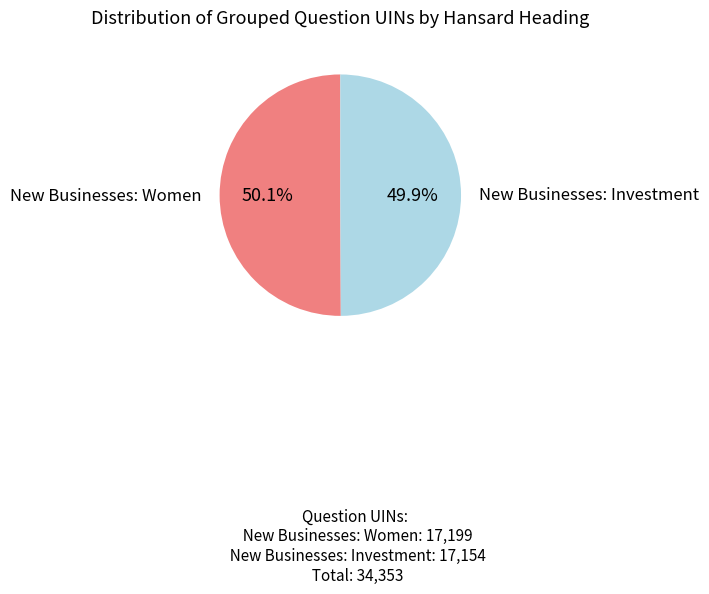

Is there any slice that represents more than half of the pie?

Yes